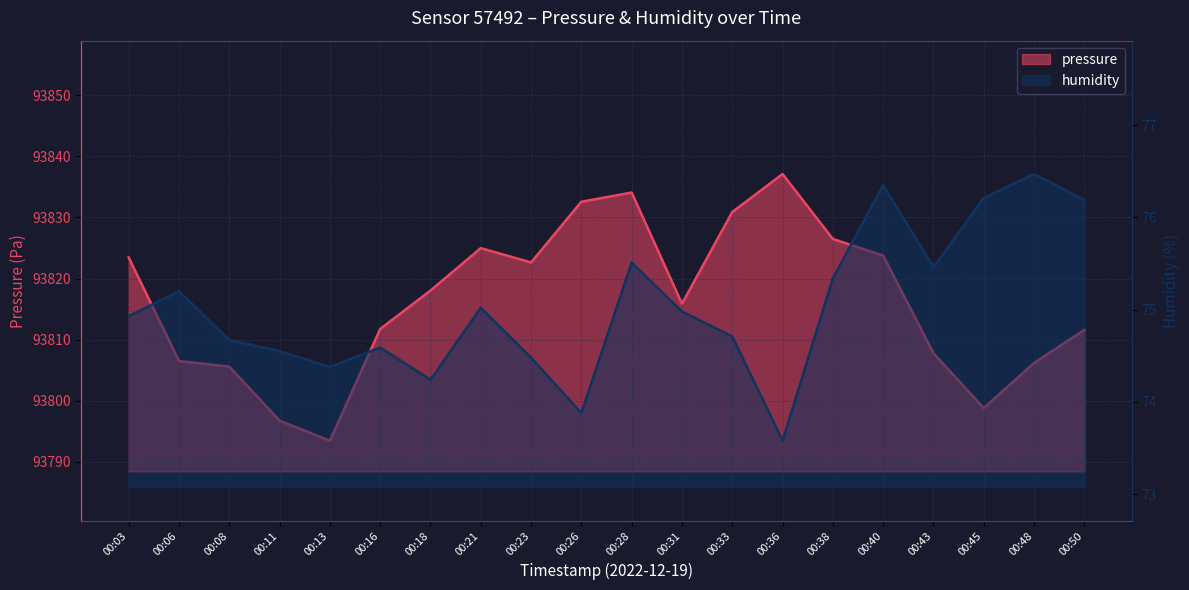

Reading left to right, what are all the values shown in this chart?

pressure: 00:03=93823.4	00:06=93806.5	00:08=93805.6	00:11=93796.8	00:13=93793.5	00:16=93811.8	00:18=93818.0	00:21=93825.0	00:23=93822.6	00:26=93832.6	00:28=93834.1	00:31=93815.9	00:33=93830.9	00:36=93837.1	00:38=93826.5	00:40=93823.8	00:43=93807.8	00:45=93798.8	00:48=93806.2	00:50=93811.6
humidity: 00:03=74.9	00:06=75.2	00:08=74.7	00:11=74.5	00:13=74.4	00:16=74.6	00:18=74.2	00:21=75.0	00:23=74.5	00:26=73.9	00:28=75.5	00:31=75.0	00:33=74.7	00:36=73.6	00:38=75.3	00:40=76.3	00:43=75.5	00:45=76.2	00:48=76.5	00:50=76.2